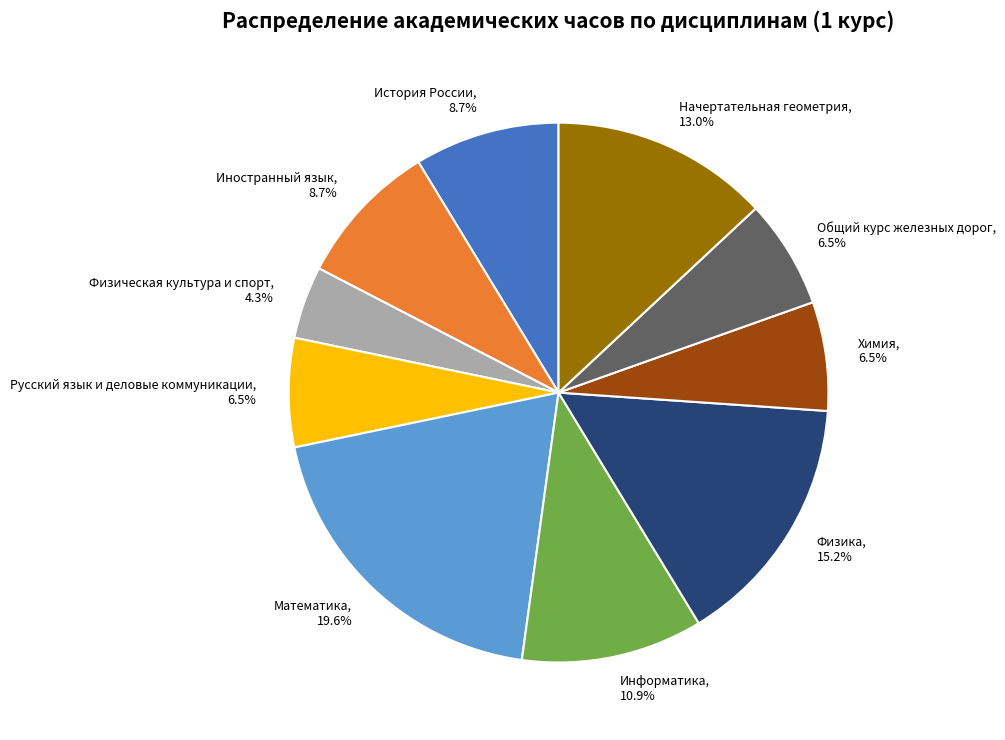

What is the ratio of the value at Общий курс железных дорог, 6.5% to the value at Химия, 6.5%?

1.0